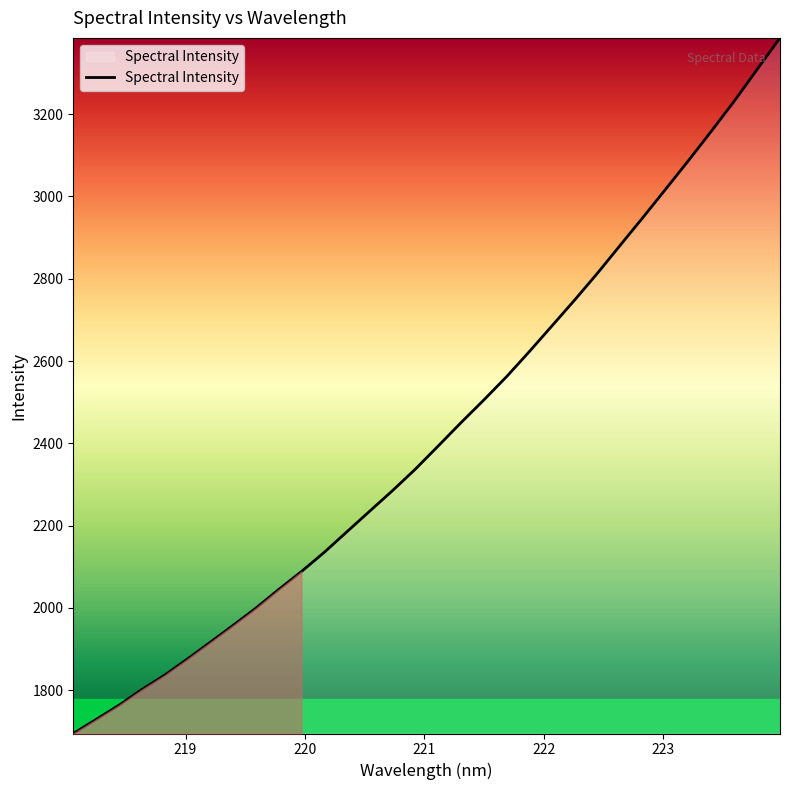

What is the minimum value shown in the chart?

1694.6